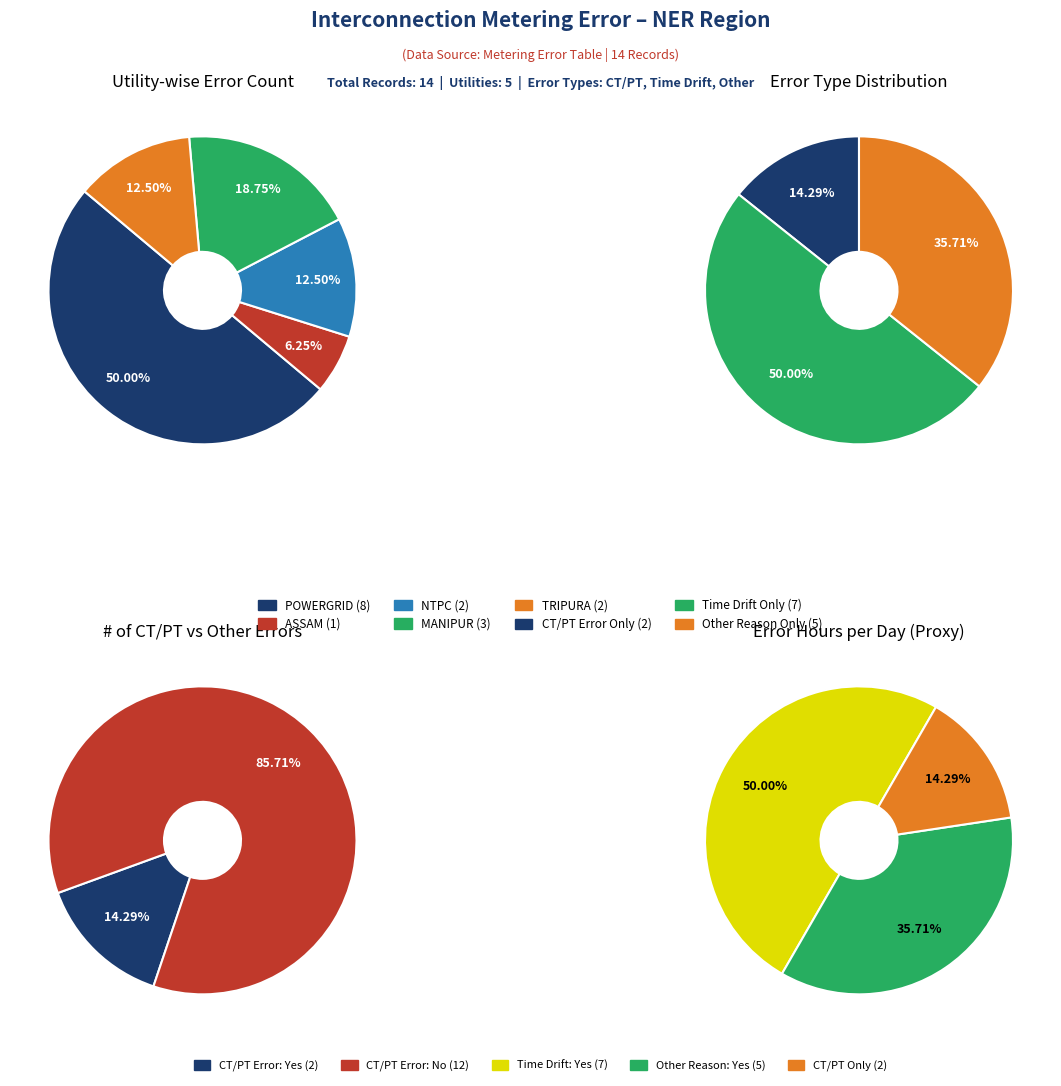

The 1 slice represents 62% of the pie. True or false?

False